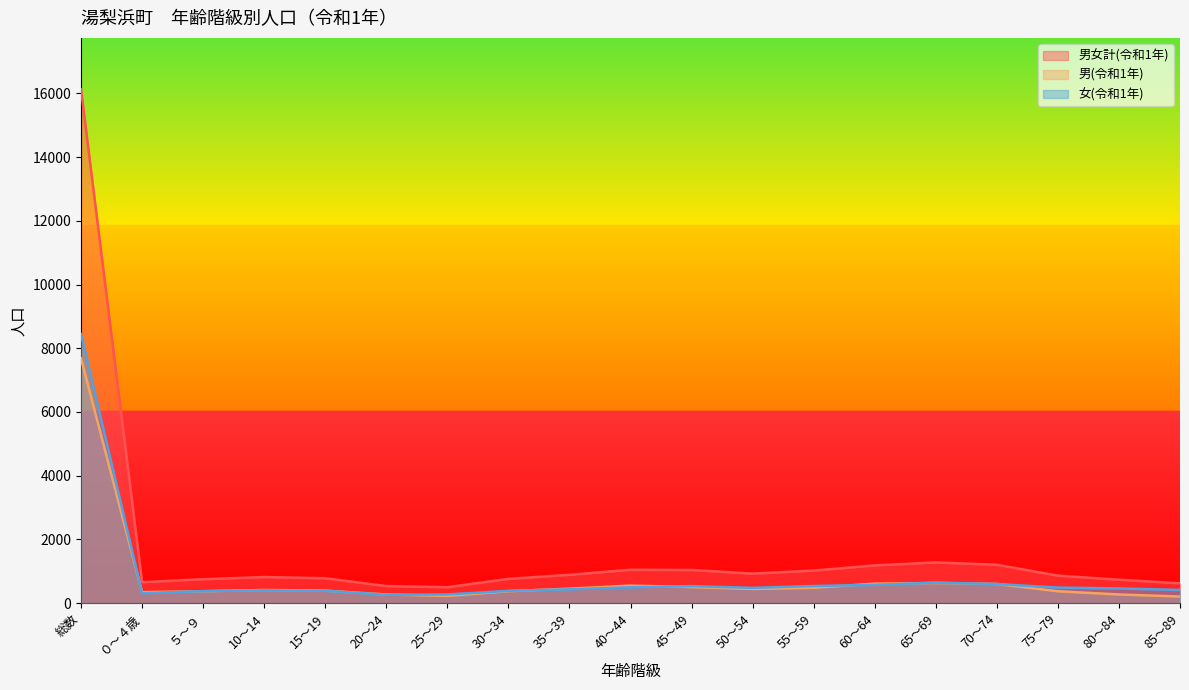

How many values in the 男(令和1年) series are below 415?

9